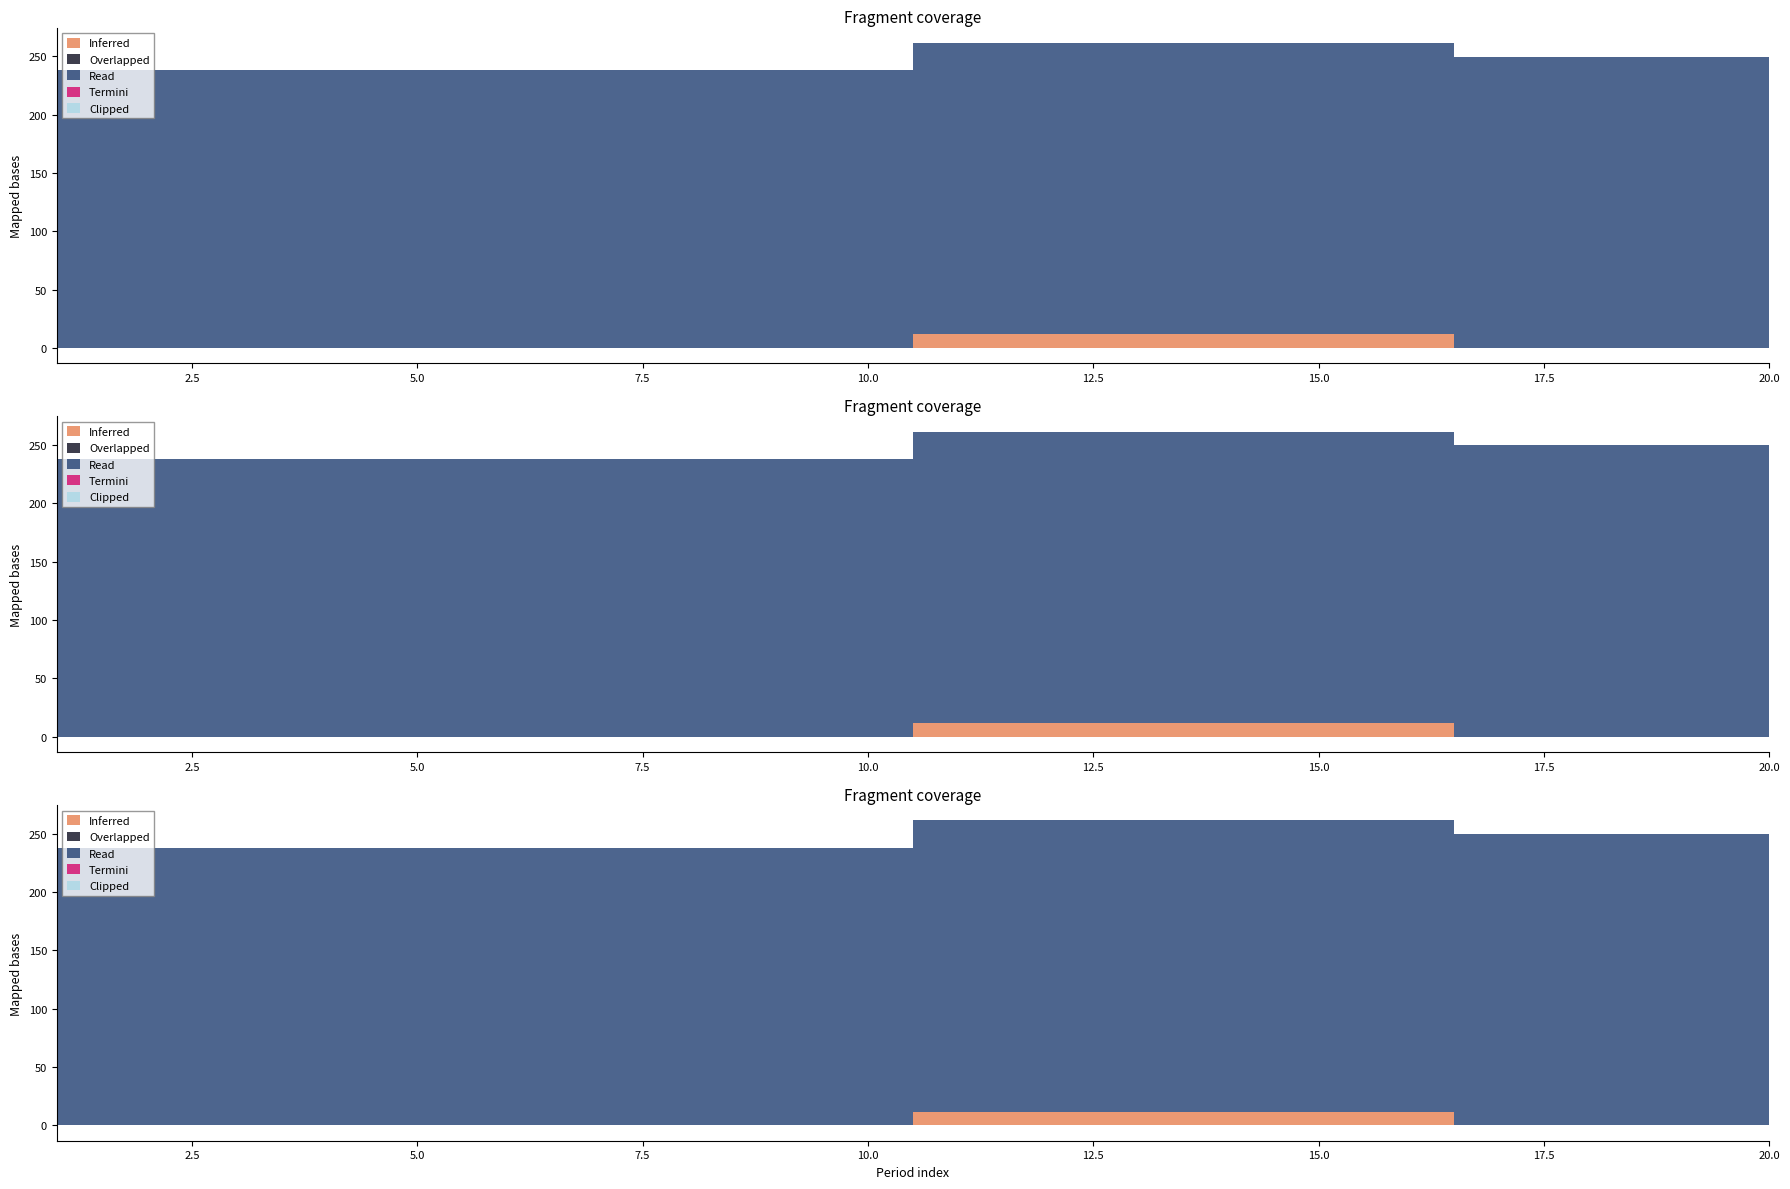

Rank the series by their maximum value, from highest to lowest.

Read, Inferred, Overlapped, Termini, Clipped